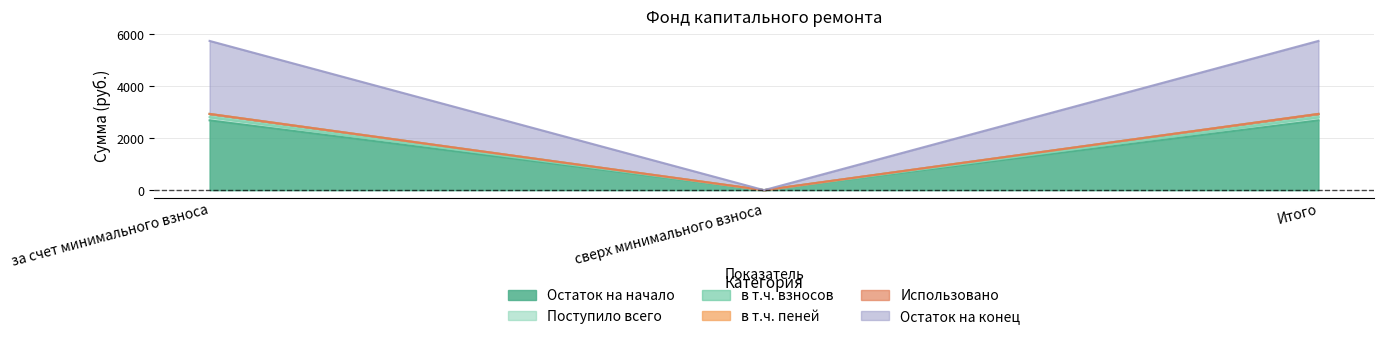

Is the value of Остаток на начало at за счет минимального взноса greater than the value of Остаток на конец at сверх минимального взноса?

Yes